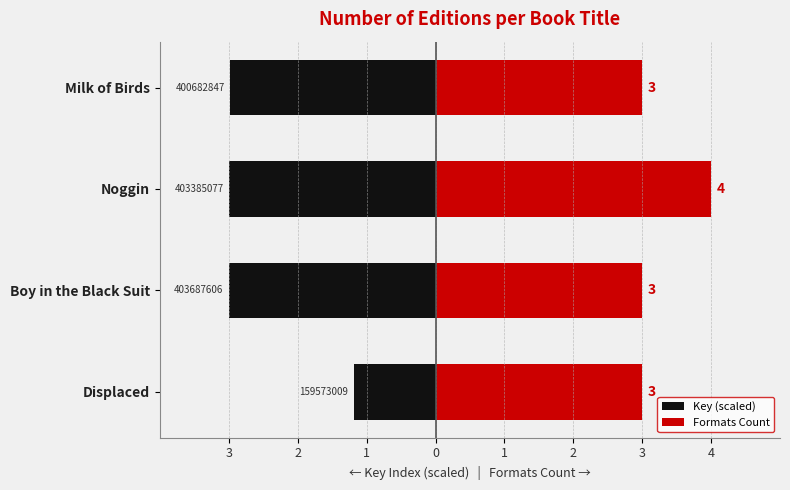

Which series has the largest total across all categories?

Formats Count